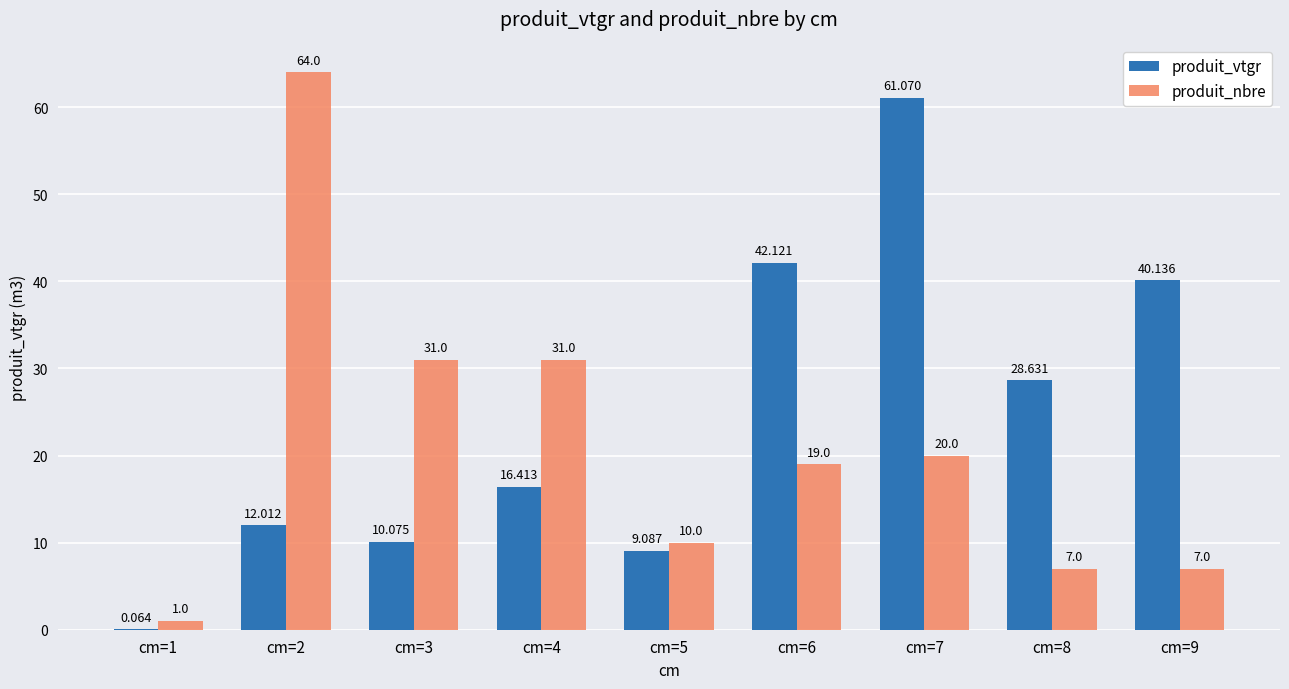

Which series has the largest total across all categories?

produit_vtgr